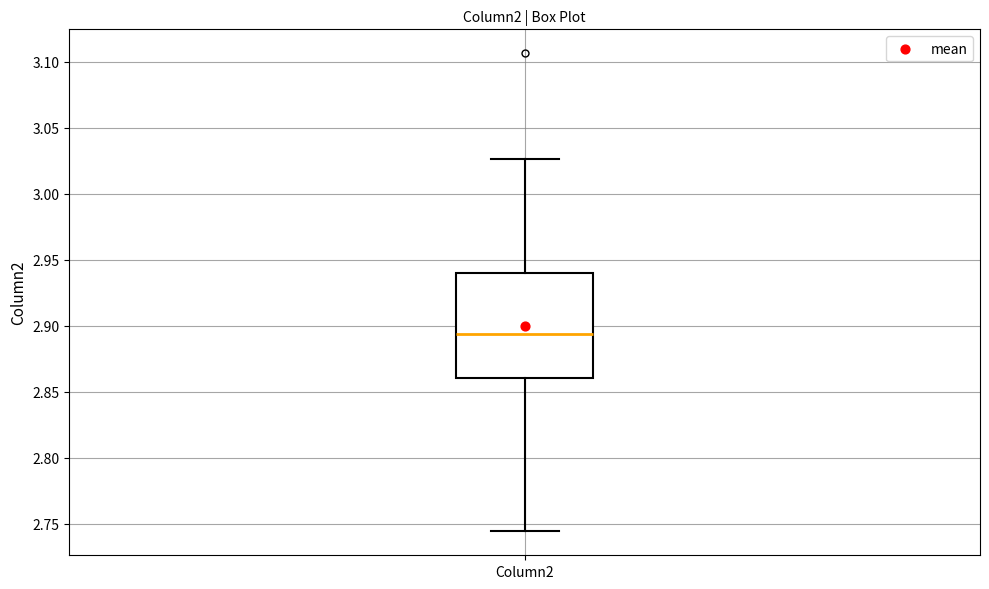

Where is the lower edge of the box for Column2 on the y-axis? The values are not printed on the chart, so give them approximately, as read against the axis.

2.860